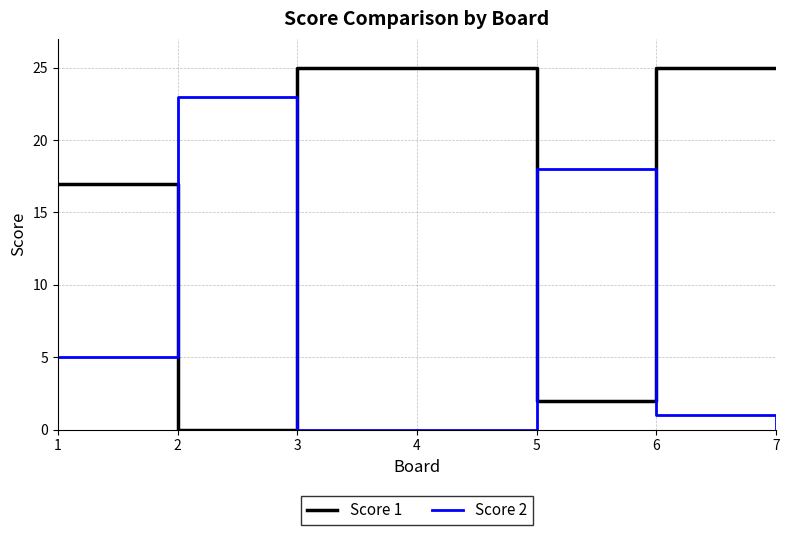

What is the sum of all Score 2 values?

47